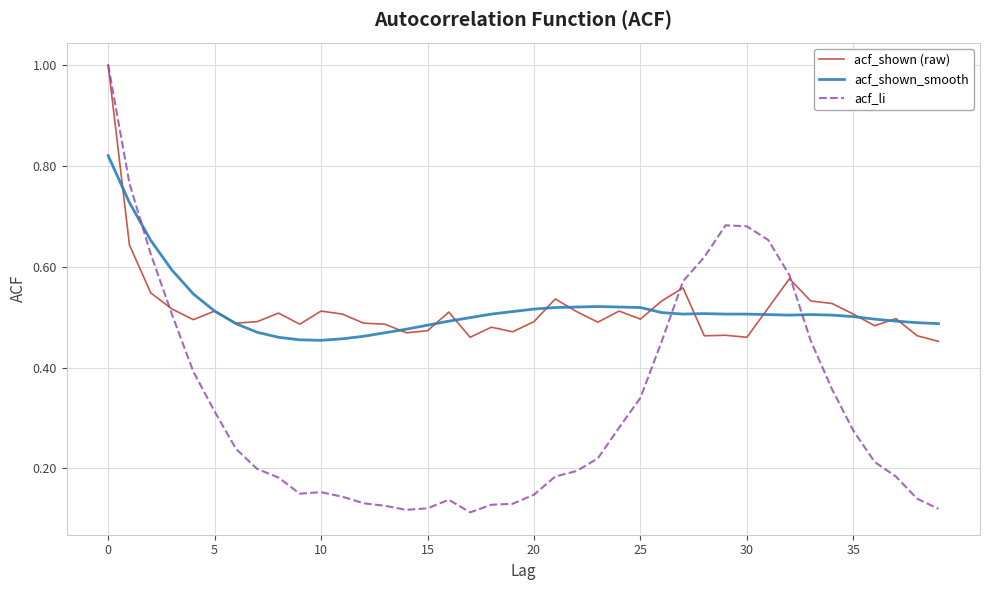

Which series has the widest spread of values?

acf_li